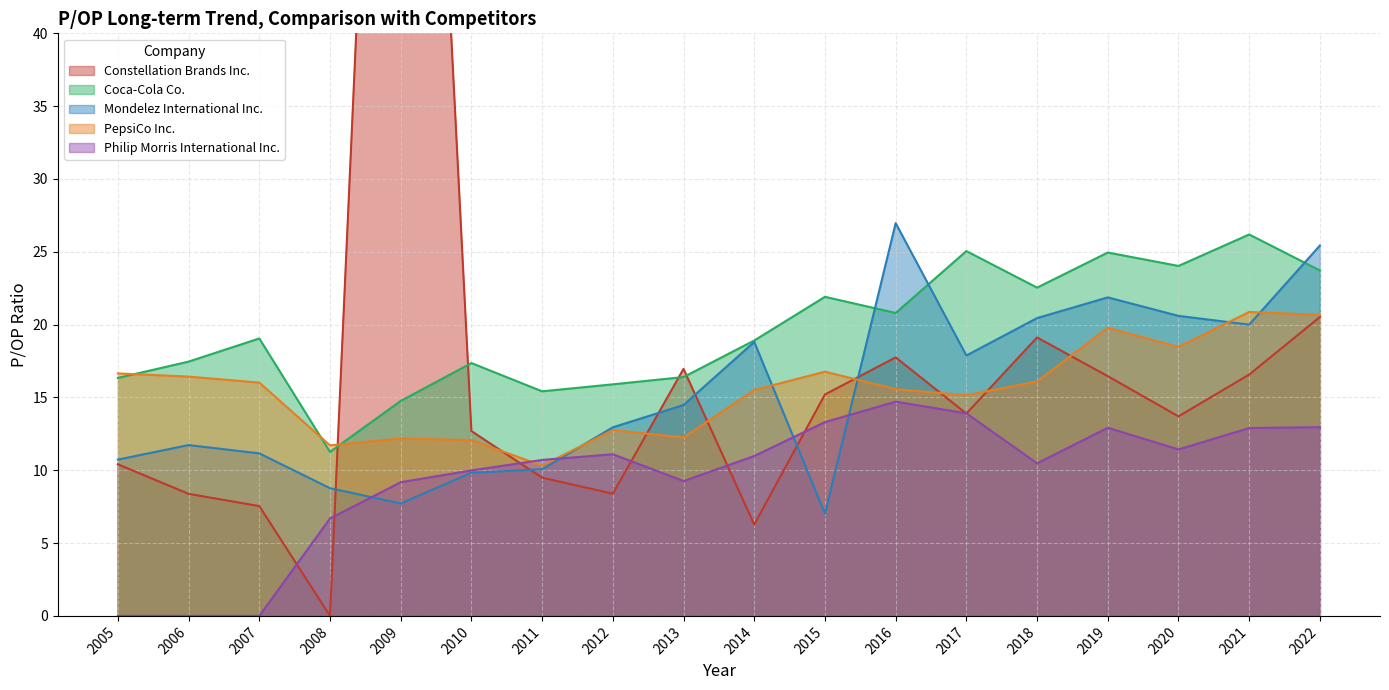

What is the difference between the second highest and second lowest values in the Coca-Cola Co. series?

10.3